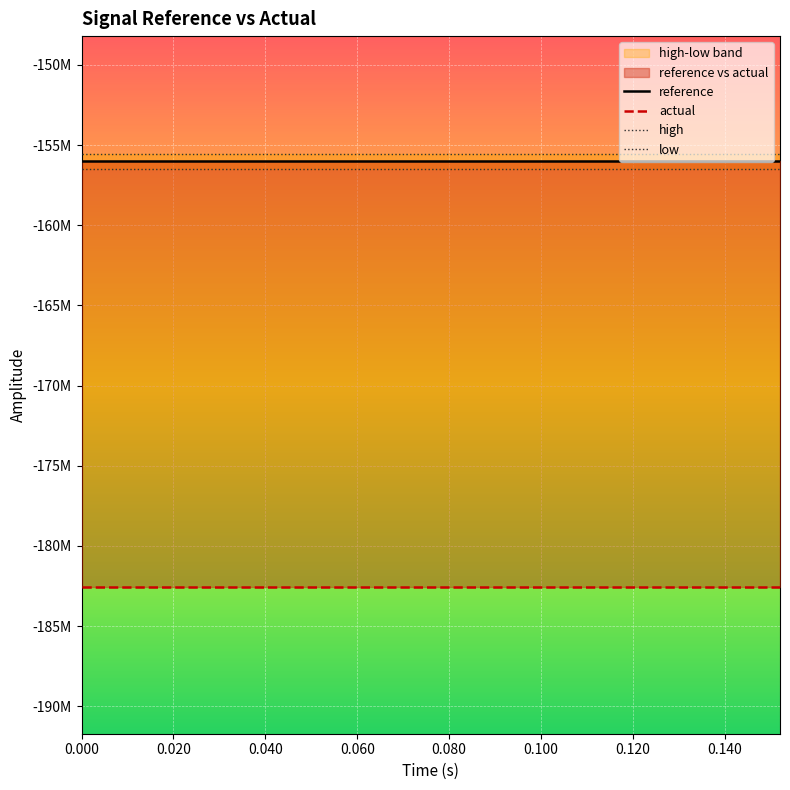

True or false: actual and low cross at least once.

False